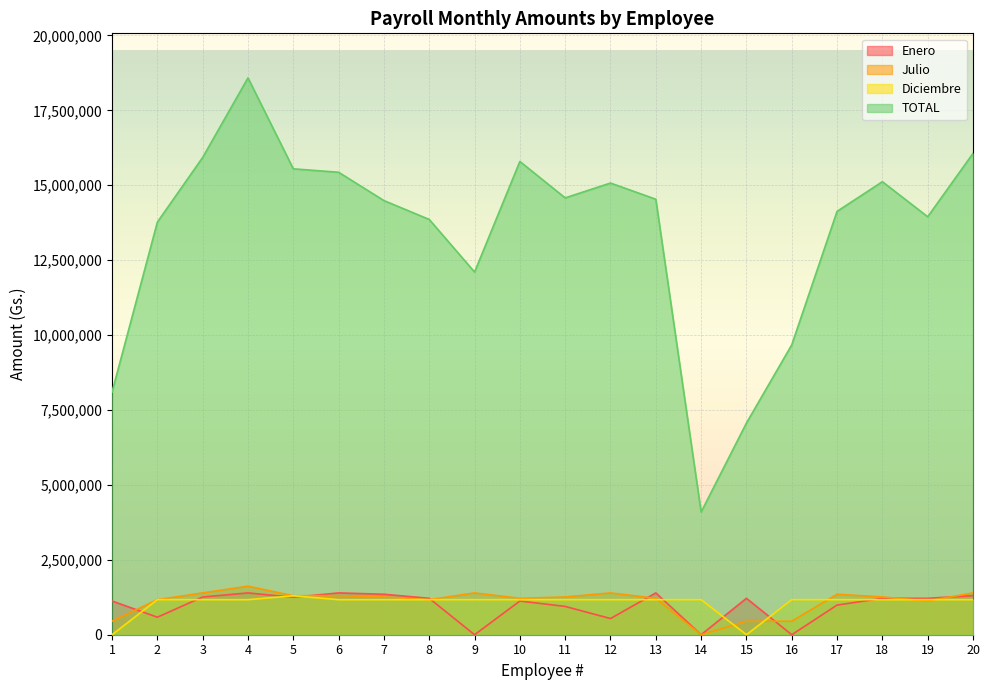

What are all the series names shown in the legend?

Enero, Julio, Diciembre, TOTAL